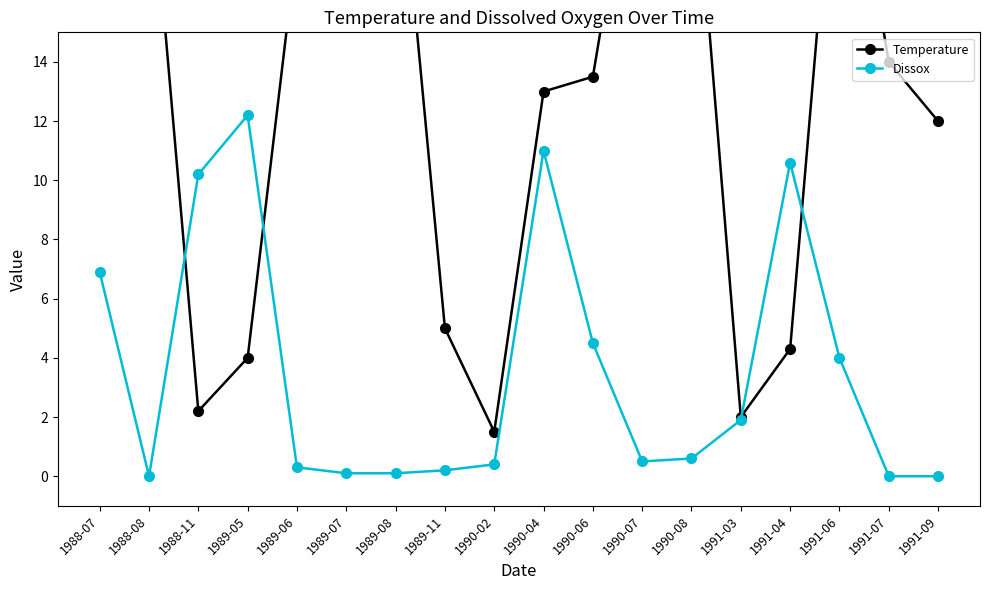

What are all the series names shown in the legend?

Temperature, Dissox